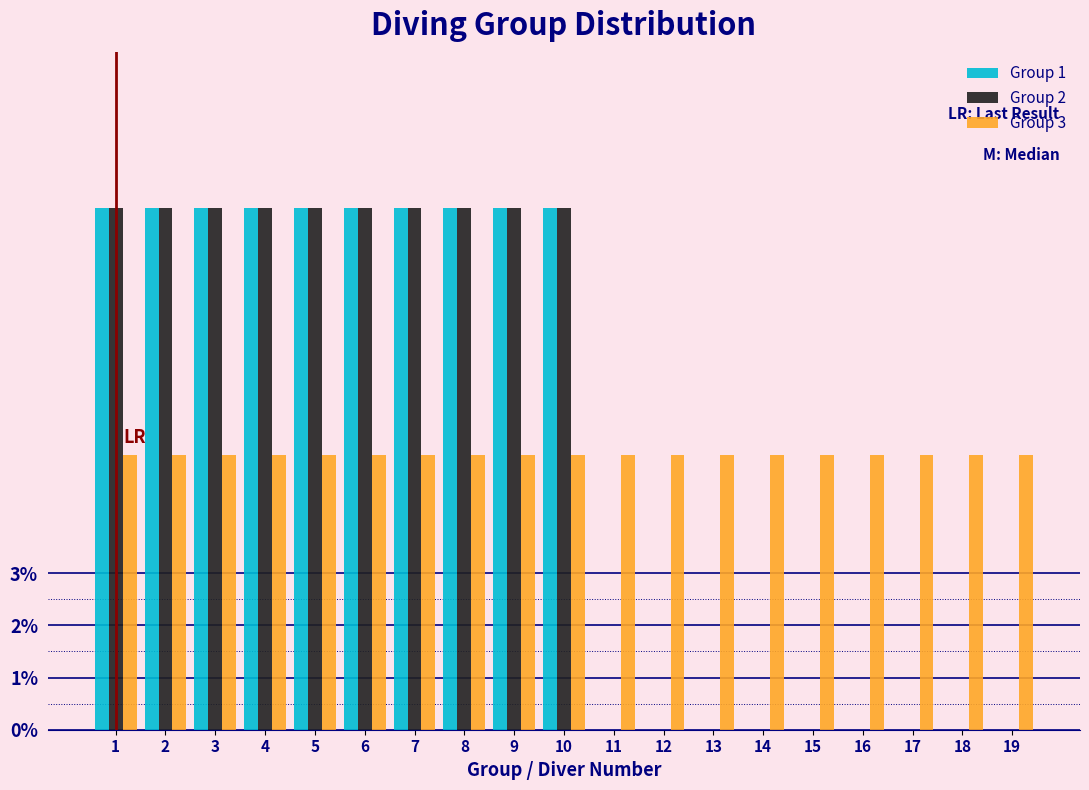

What are all the series names shown in the legend?

Group 1, Group 2, Group 3